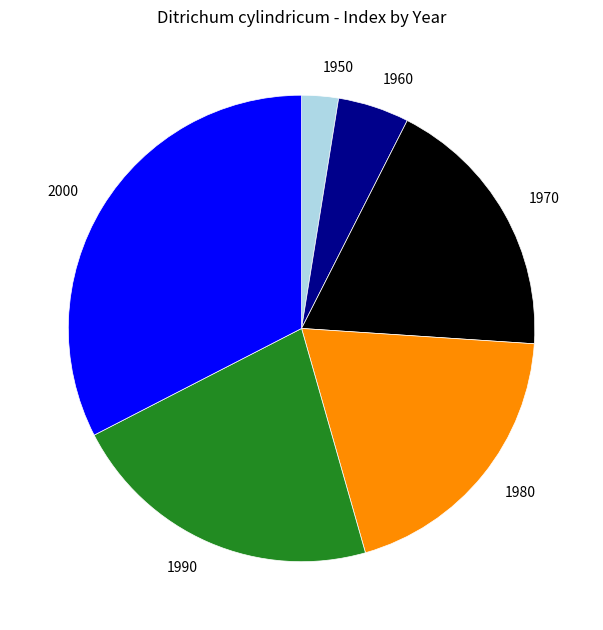

True or false: 1950 accounts for 3% of the total.

True